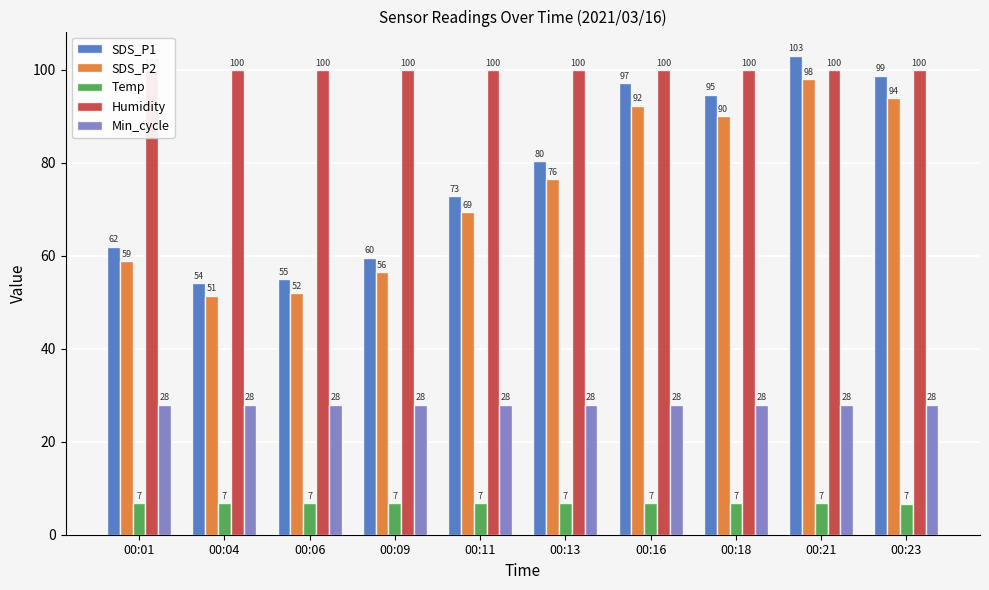

At which label does SDS_P1 reach its peak?

00:21